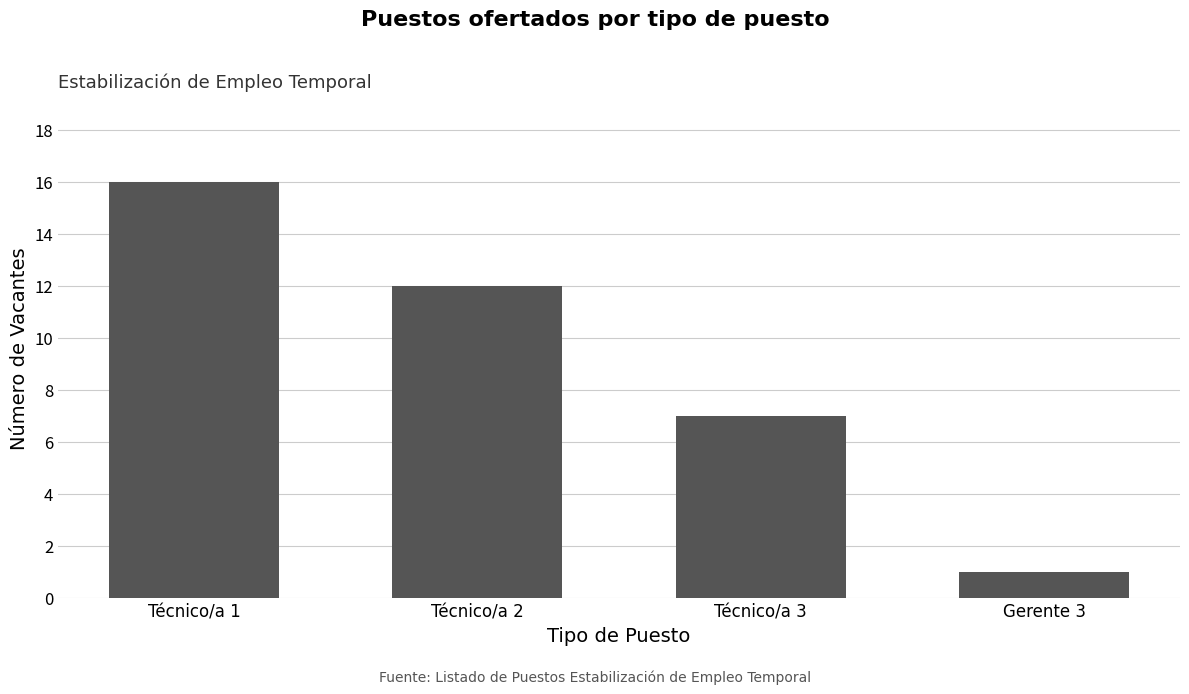

List the labels in order of value, largest first.

Técnico/a 1, Técnico/a 2, Técnico/a 3, Gerente 3